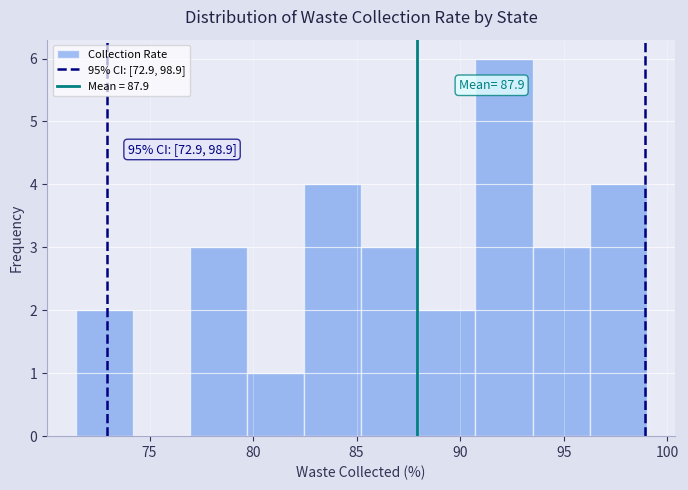

Over which range of the x-axis is the bar tallest?

90.5 to 93.5